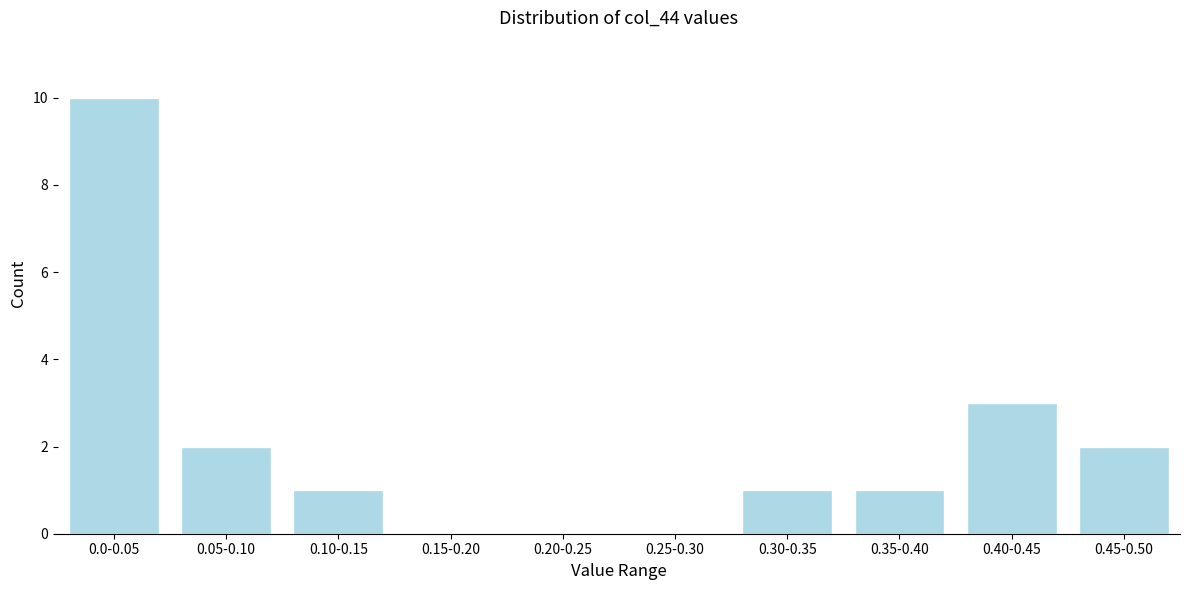

Reading right to left, list all the values displayed in this chart.

0.45-0.50=2	0.40-0.45=3	0.35-0.40=1	0.30-0.35=1	0.25-0.30=0	0.20-0.25=0	0.15-0.20=0	0.10-0.15=1	0.05-0.10=2	0.0-0.05=10